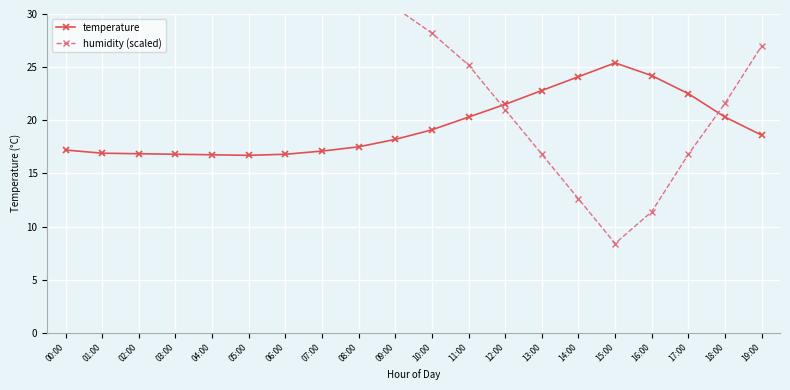

What is the value of the humidity (scaled) point at the 20th from the left?

27.0